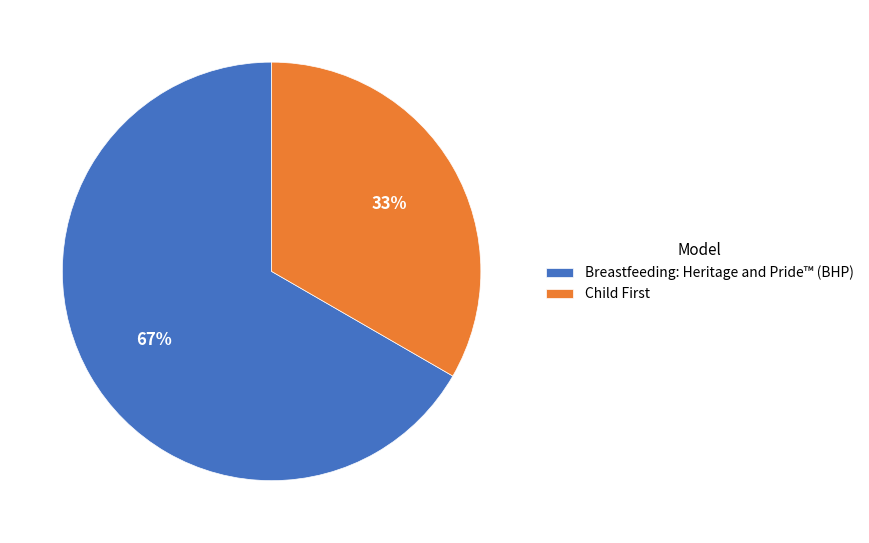

How many segments does this pie chart have?

2